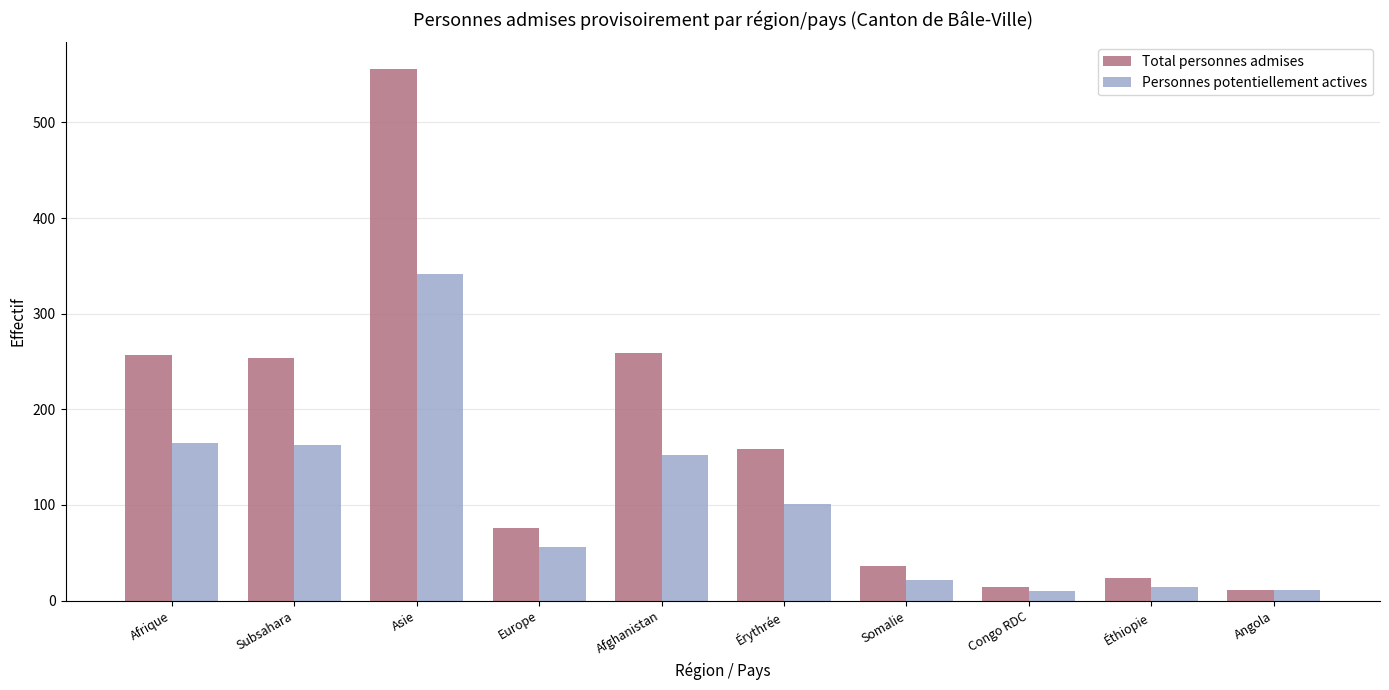

What value does the Total personnes admises series have at Éthiopie?

24